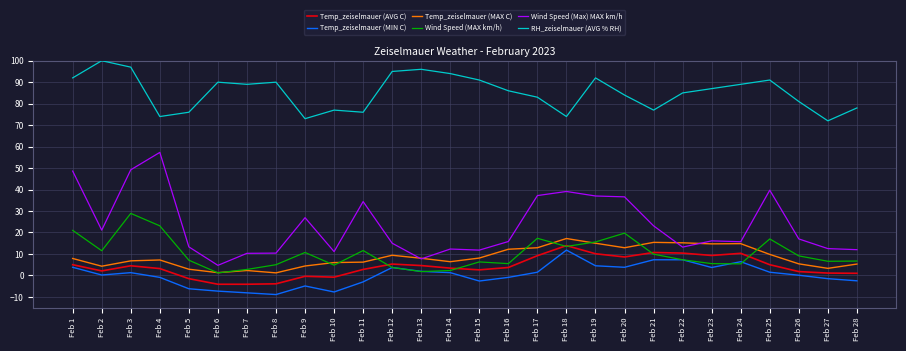

How many lines are shown in the chart?

6